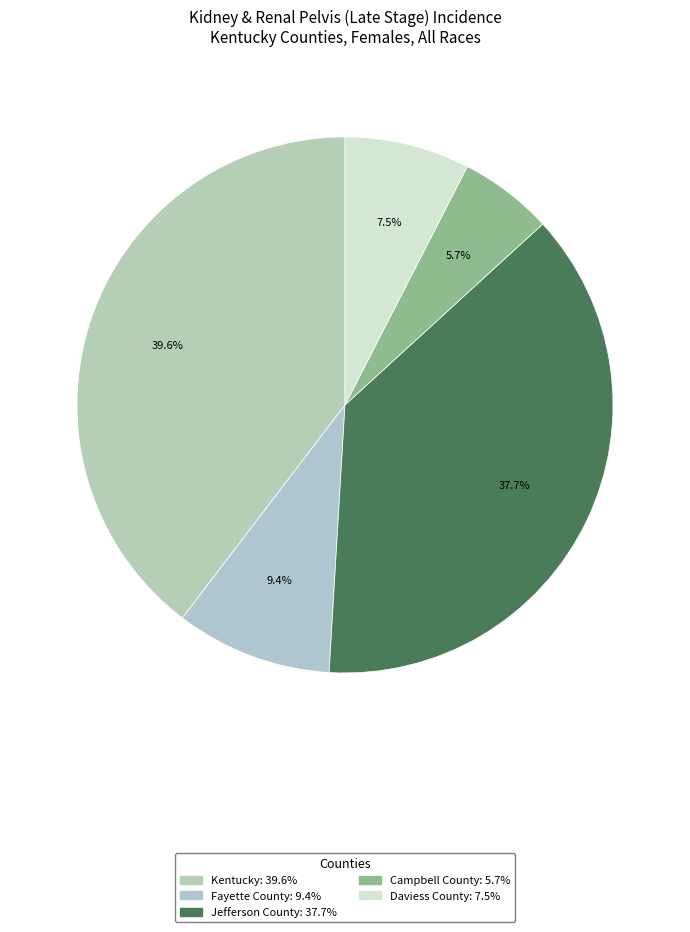

Count the number of slices in the pie.

5